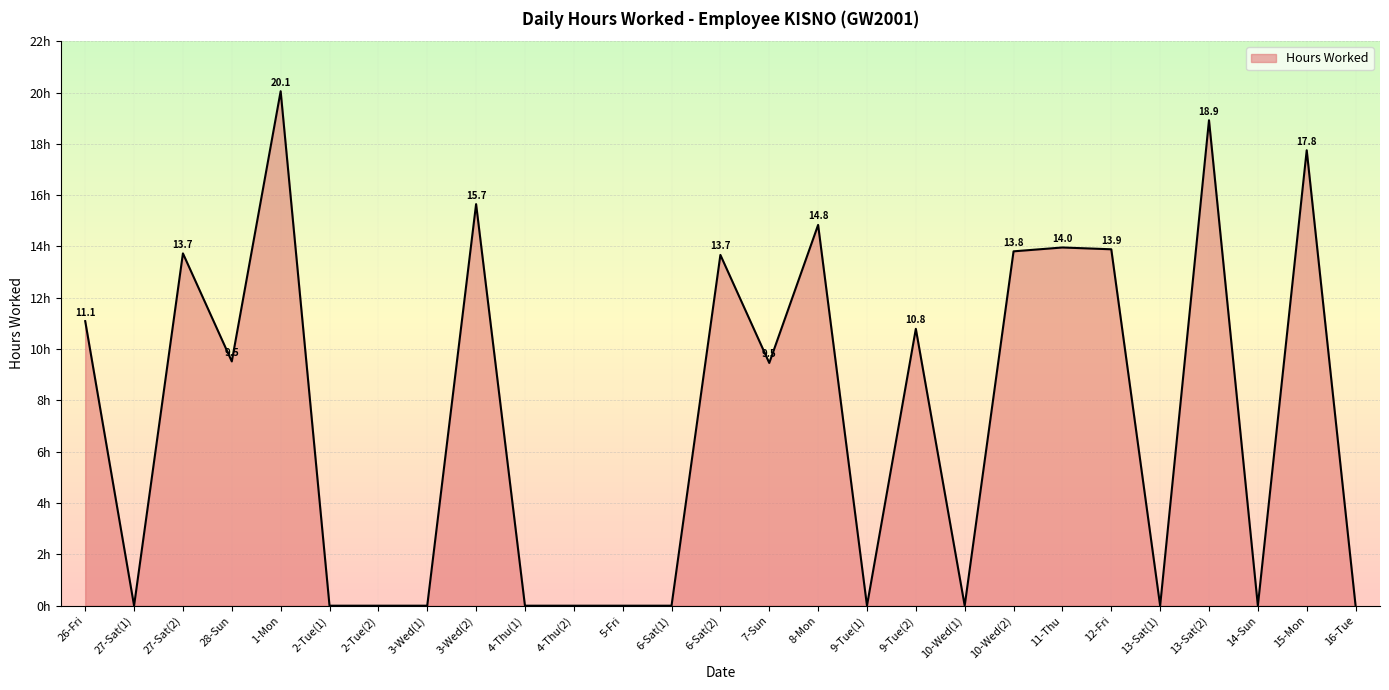

Between 1-Mon and 15-Mon, which is larger?

1-Mon